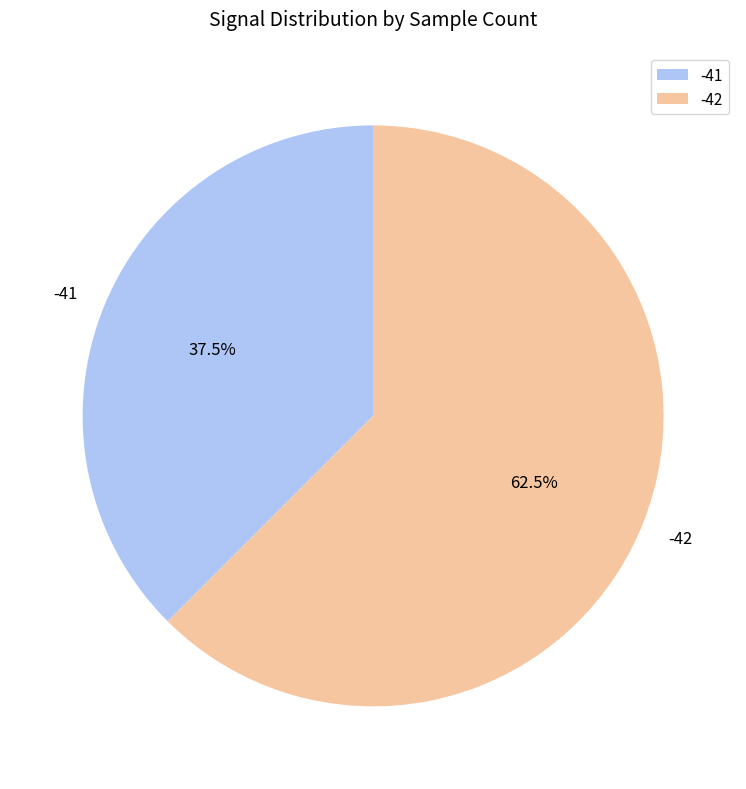

Rank the categories by value from lowest to highest.

-41, -42